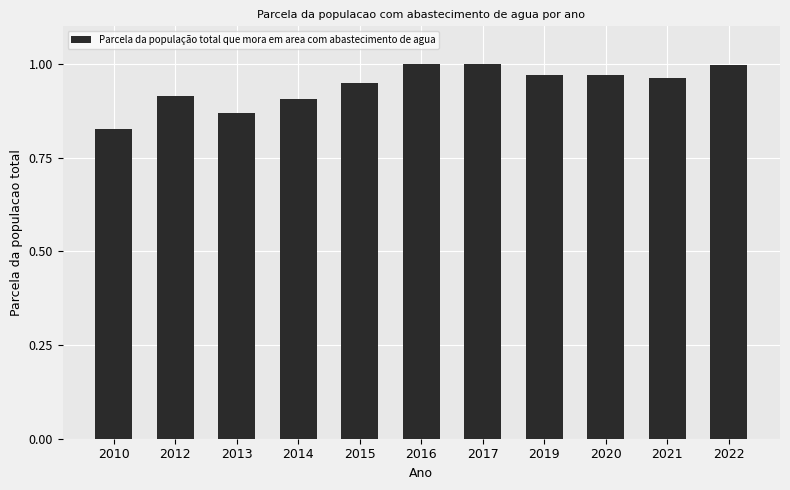

Between 2019 and 2017, which is larger?

2017